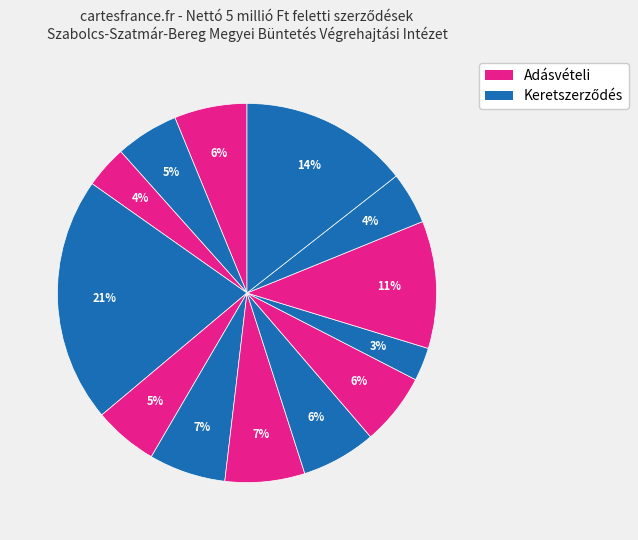

How many slices are in this pie chart?

13